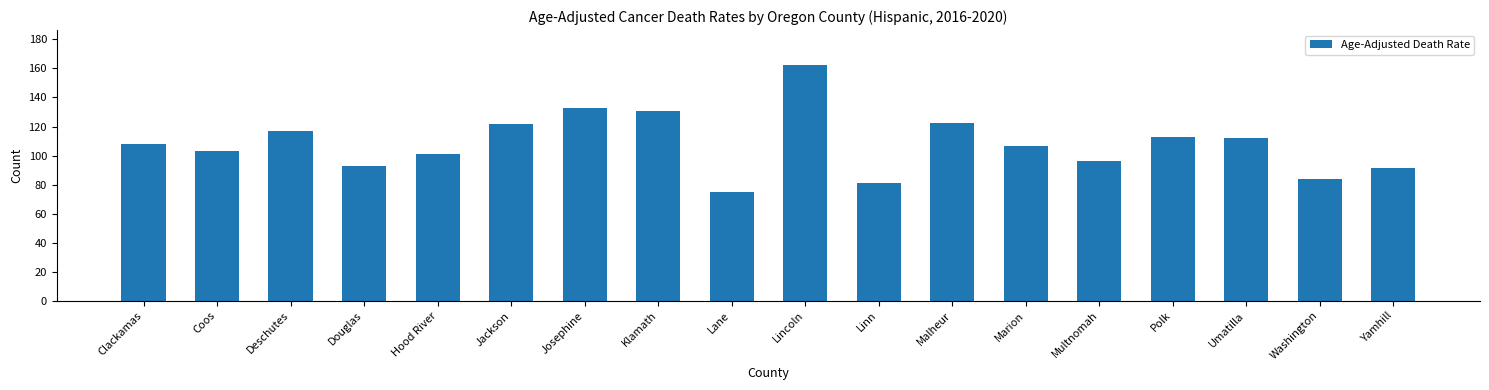

What is the difference between the values at Douglas and Clackamas?

15.2